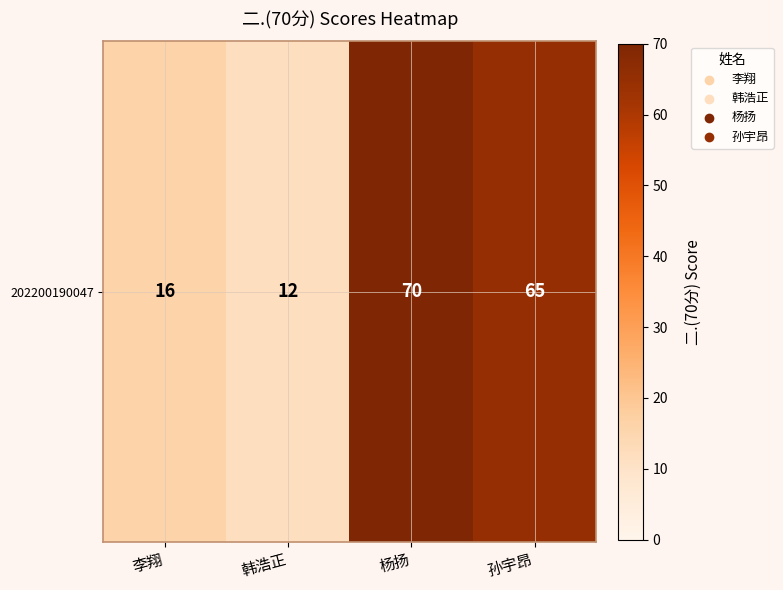

What is the approximate value at 杨扬?

70